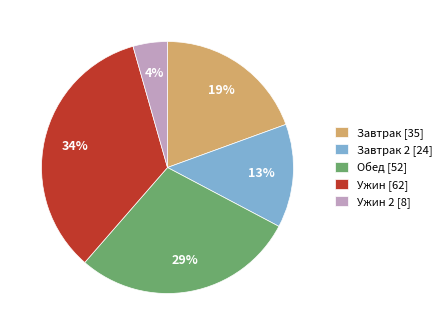

Is the sum of Завтрак [35] and Завтрак 2 [24] greater than half?

No